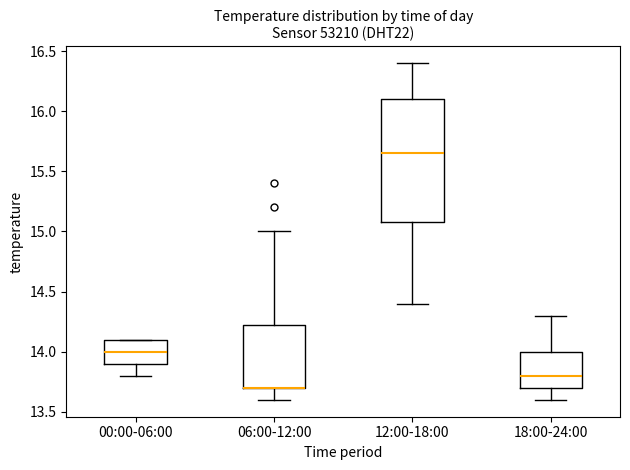

Comparing the boxes themselves (not the whiskers), which one is the tallest?

12:00-18:00